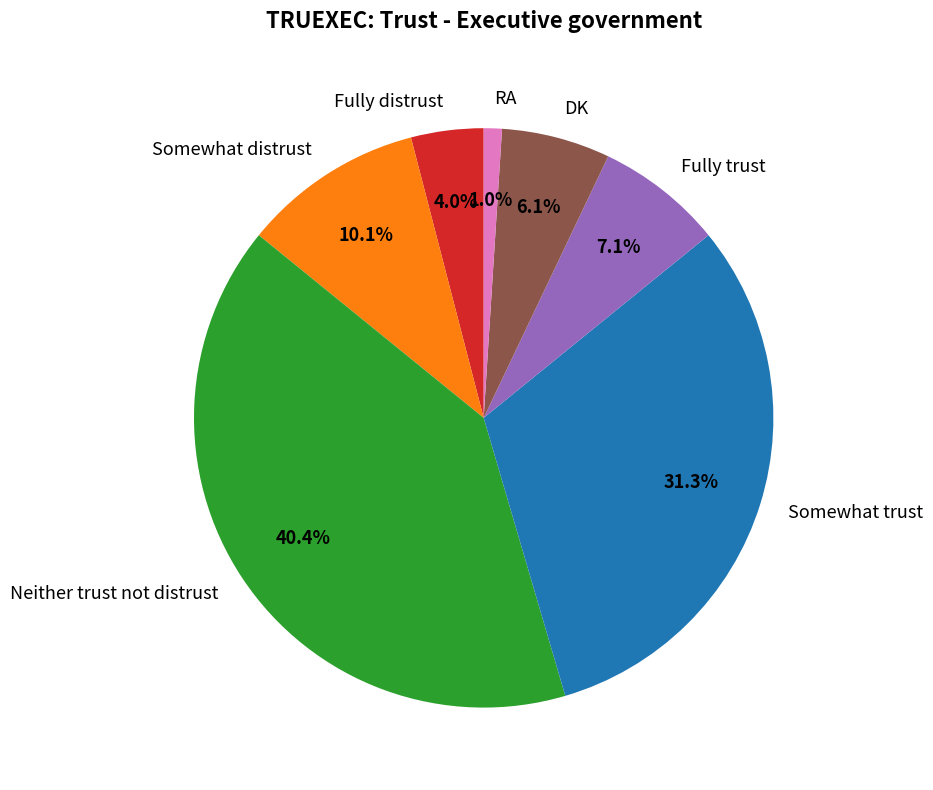

True or false: RA accounts for 1% of the total.

True